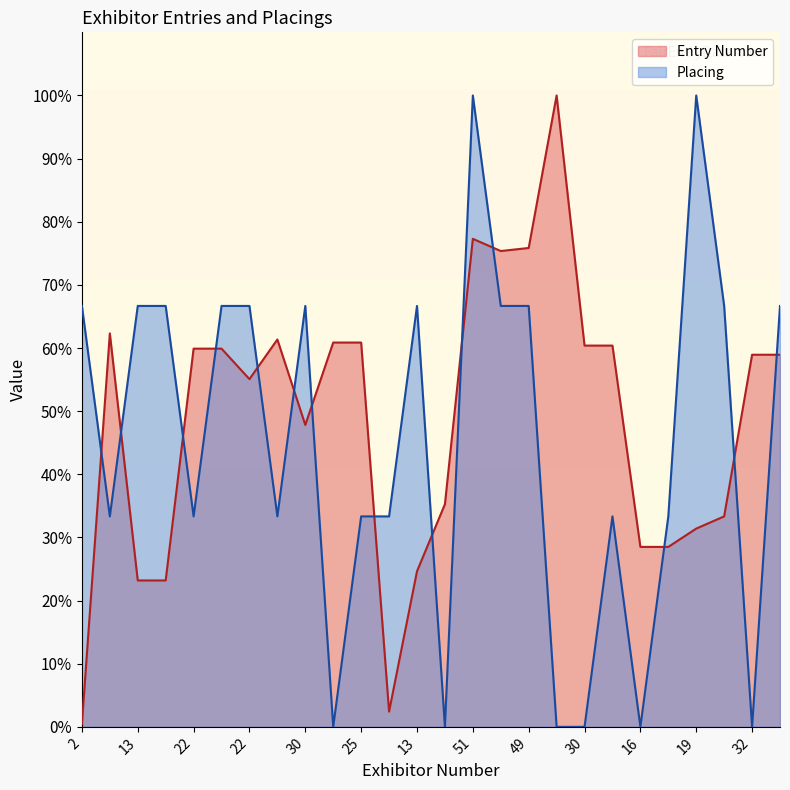

Reading left to right, extract all data points from this chart.

Entry Number: 0.5	62.3	23.2	23.2	59.9	59.9	55.1	61.4	47.8	60.9	60.9	2.4	24.6	35.3	77.3	75.4	75.8	100.0	60.4	60.4	28.5	28.5	31.4	33.3	58.9	58.9
Placing: 66.7	33.3	66.7	66.7	33.3	66.7	66.7	33.3	66.7	0.0	33.3	33.3	66.7	0.0	100.0	66.7	66.7	0.0	0.0	33.3	0.0	33.3	100.0	66.7	0.0	66.7